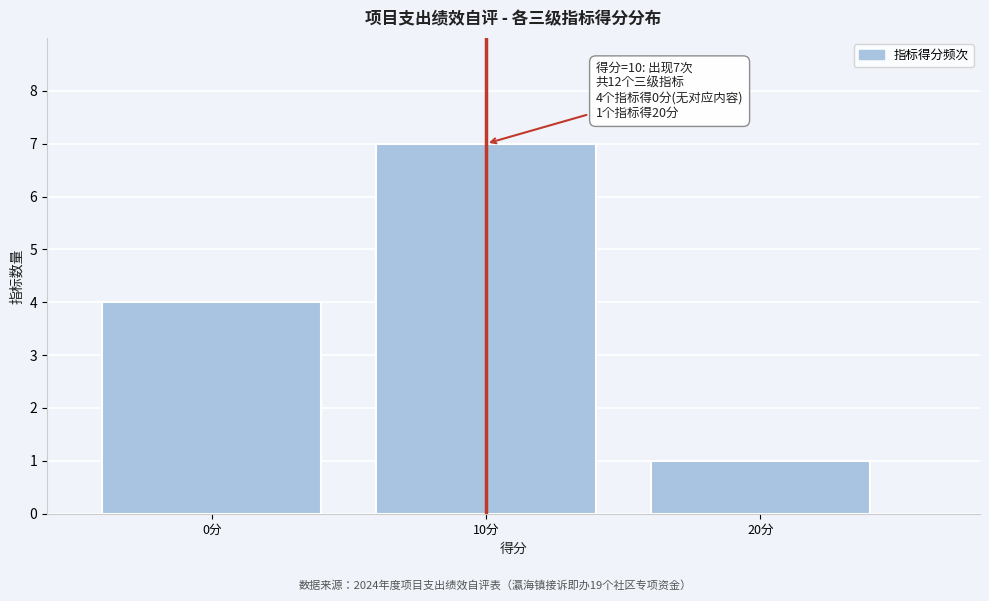

Reading right to left, list all the values displayed in this chart.

1	7	4